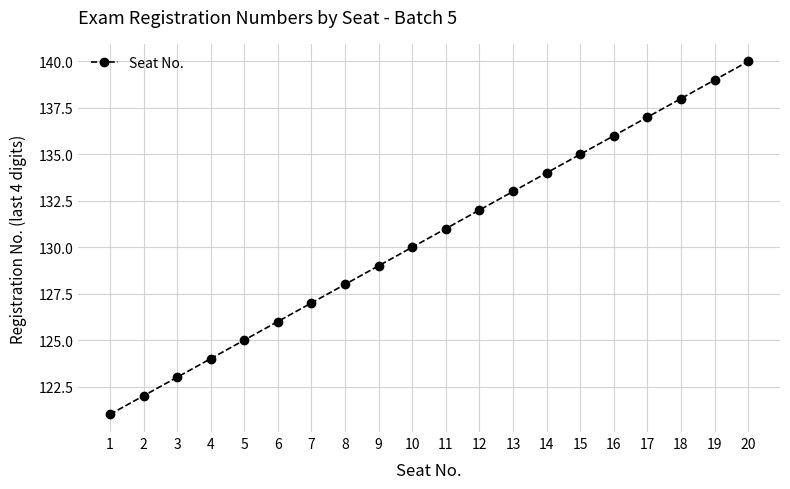

What is the sum of the values at 9 and 10?

259